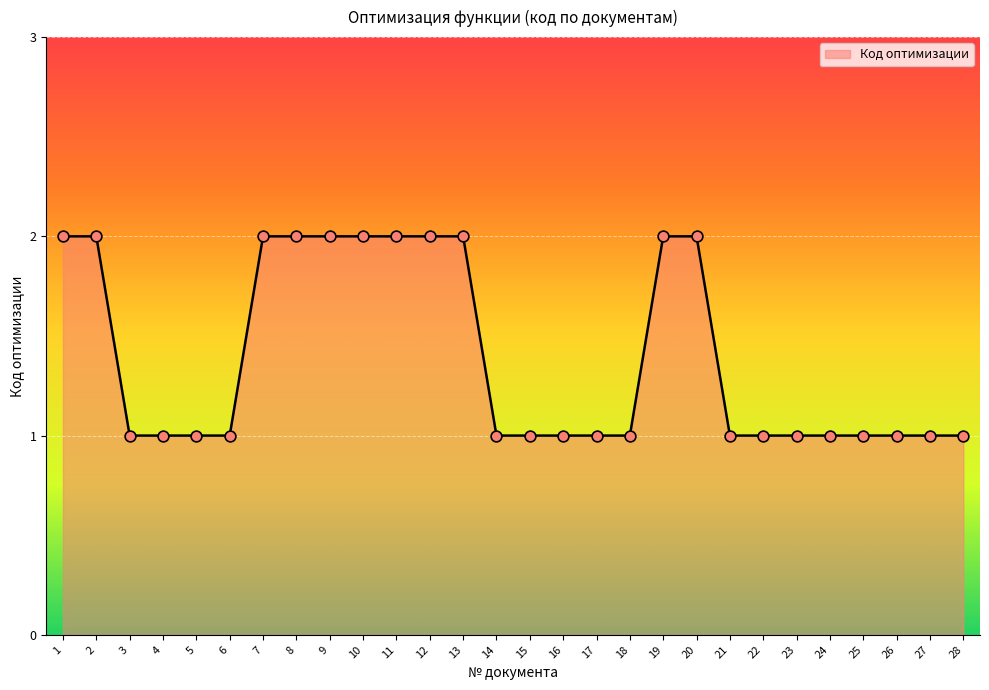

Between 10 and 26, which is larger?

10